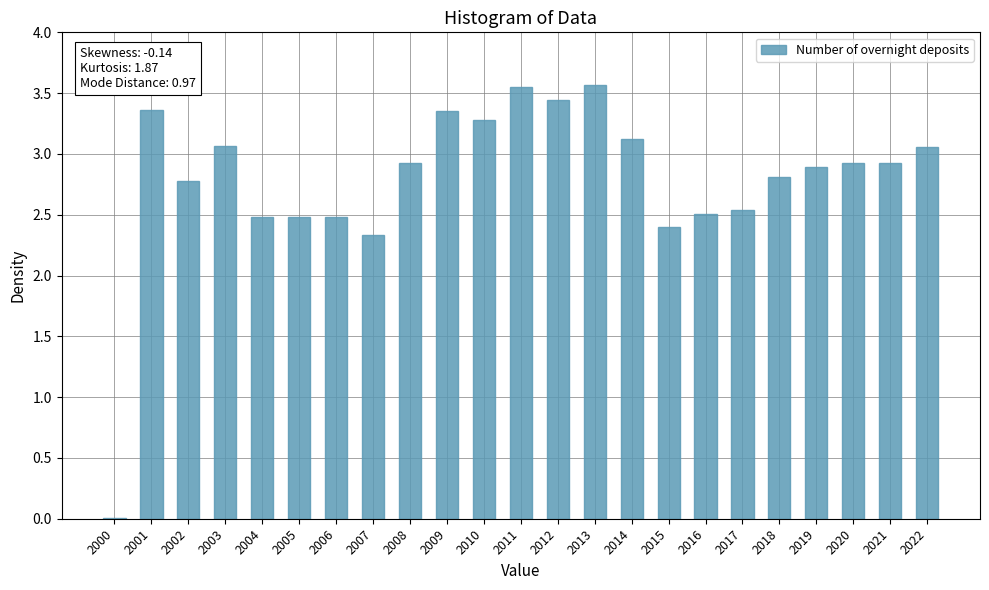

Is it true that the value at 2004 is 0.7?

False